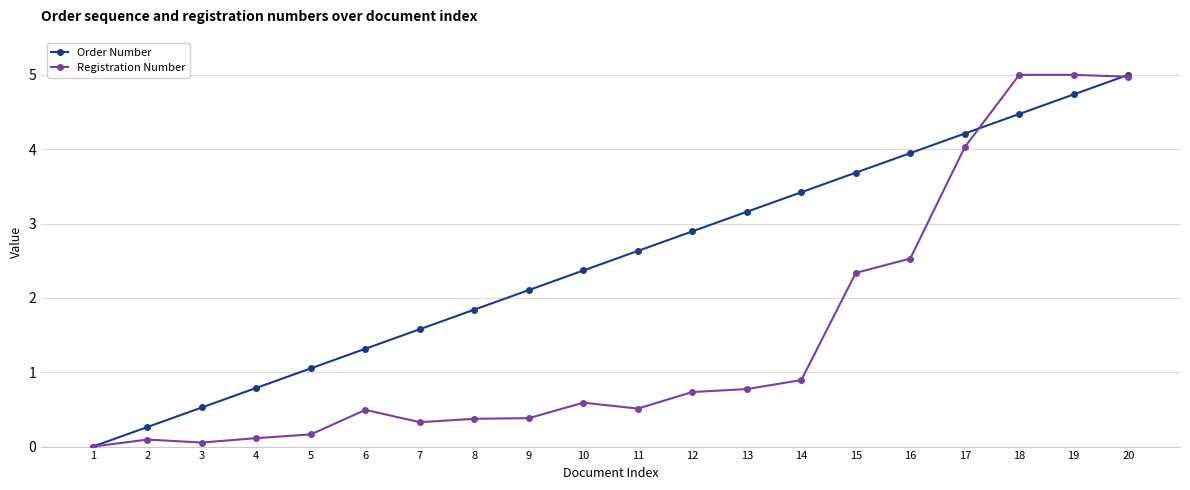

Does the chart have visible grid lines?

Yes